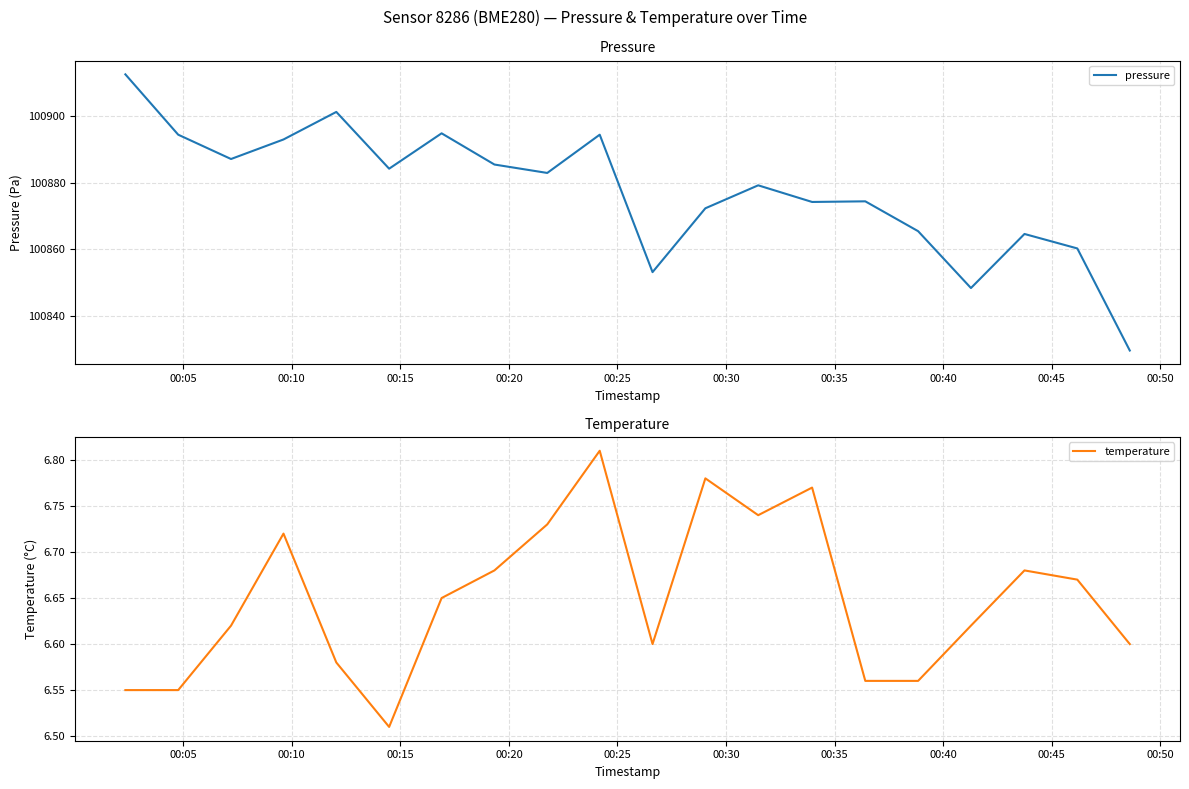

What is the highest value of the pressure series?

100912.6